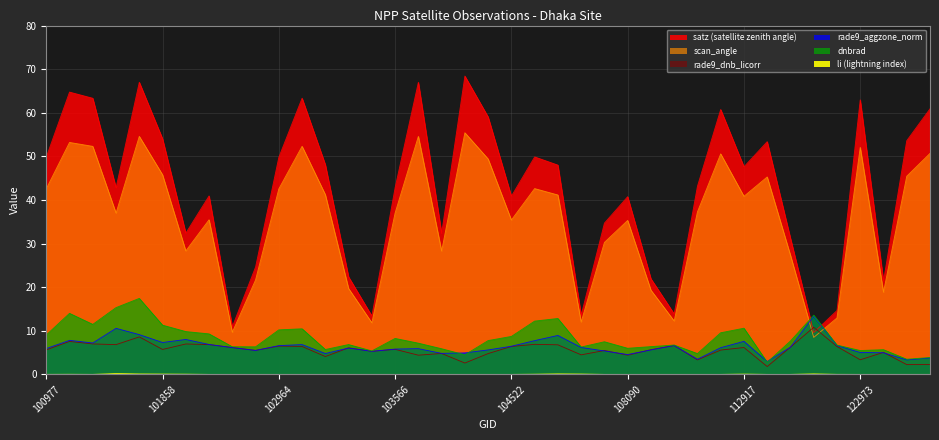

What is the sum of the rade9_aggzone_norm values at 109320 and 103211?

11.4